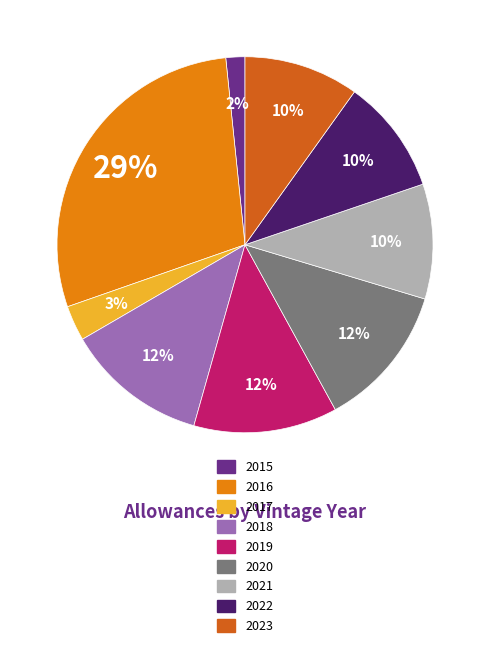

Is the sum of 2019 and 2022 greater than half?

No